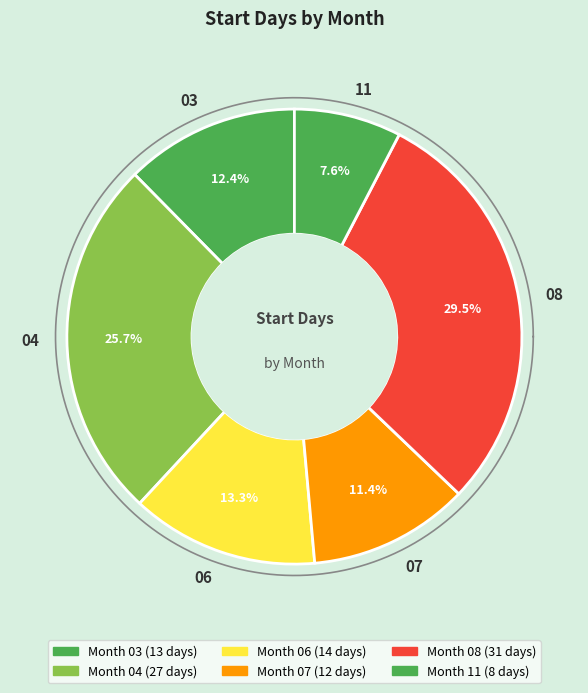

What is the smallest slice in the pie chart?

11